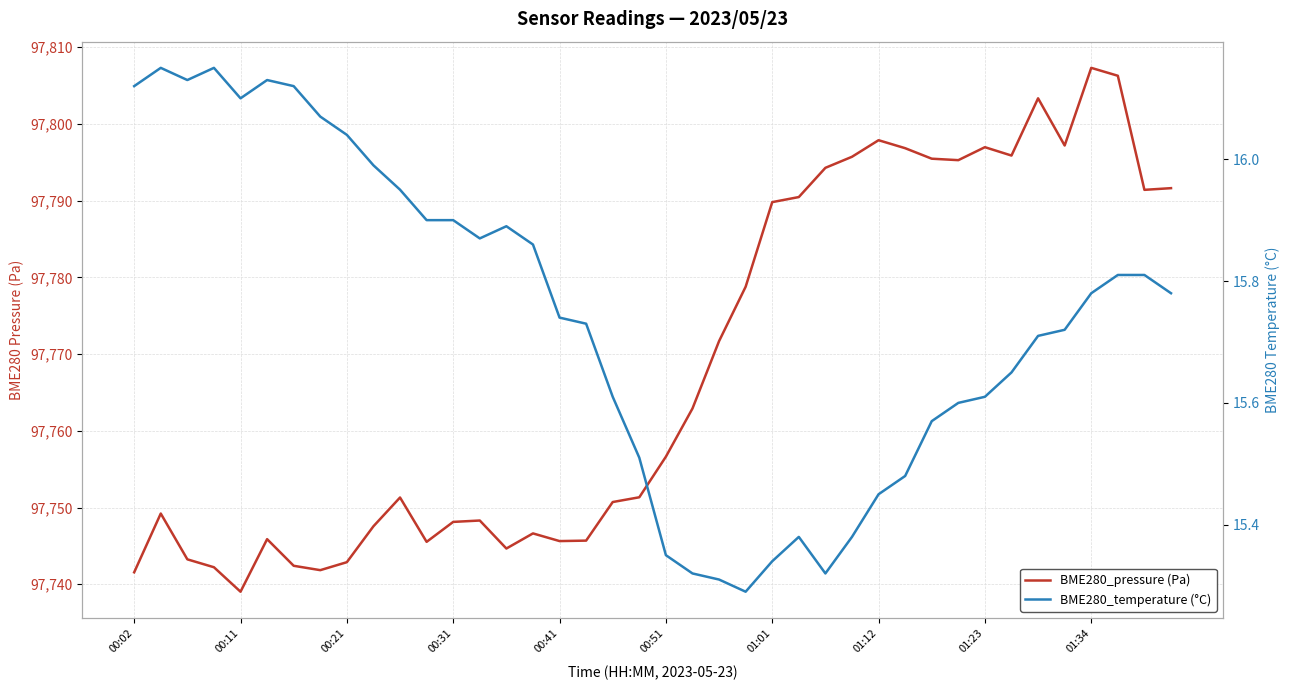

The BME280_temperature (°C) series shows 15.6 at 18. True or false?

True